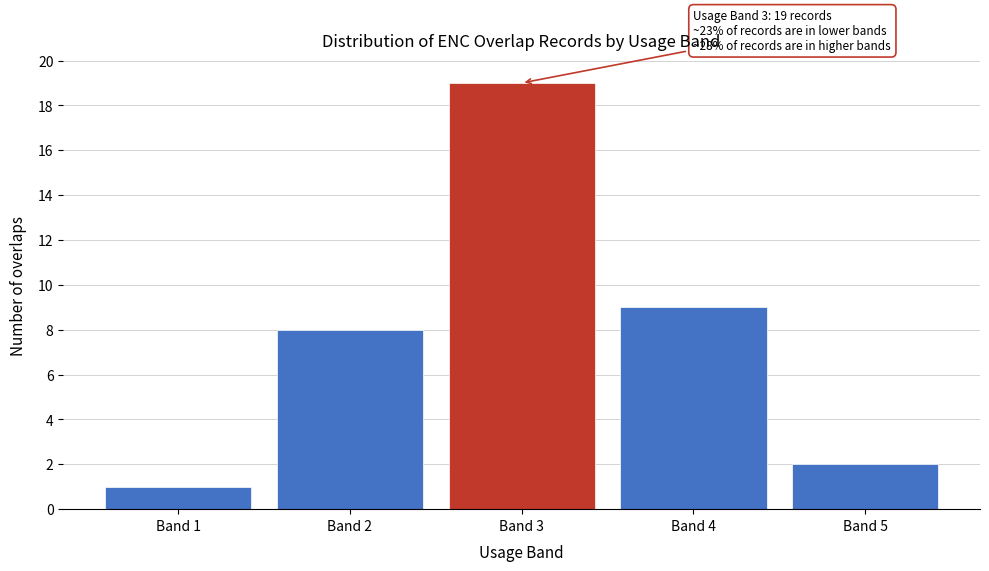

Reading left to right, extract all data points from this chart.

Band 1=1	Band 2=8	Band 3=19	Band 4=9	Band 5=2